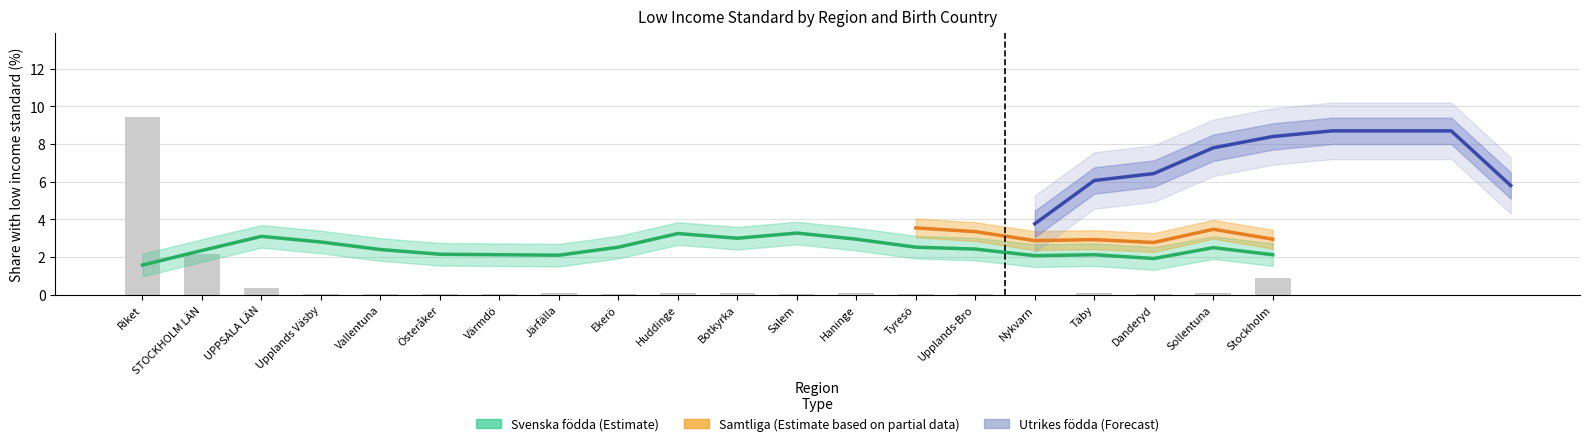

Between Haninge and Huddinge, which is larger?

Huddinge